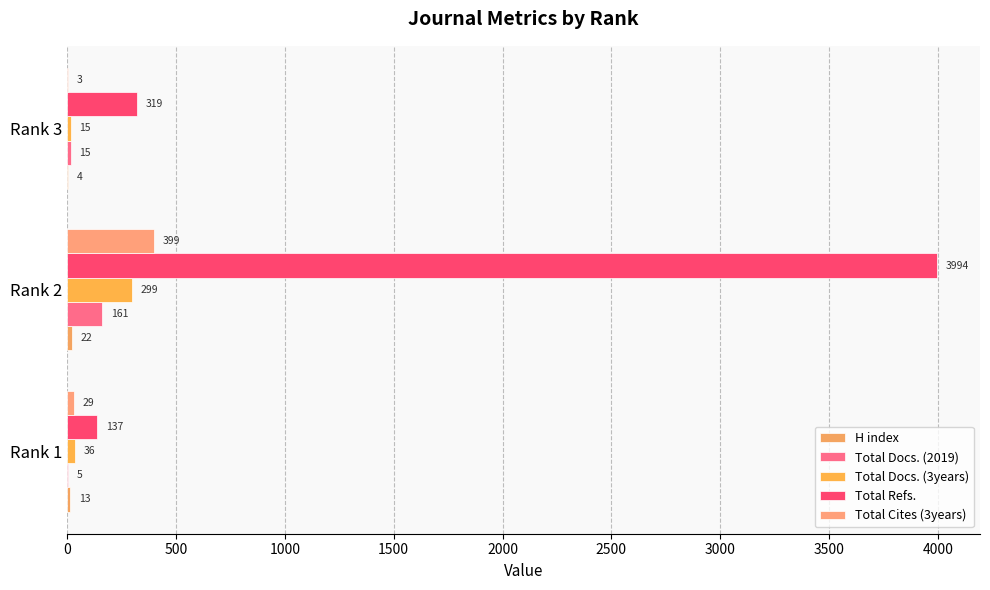

How many series are shown in this chart?

5